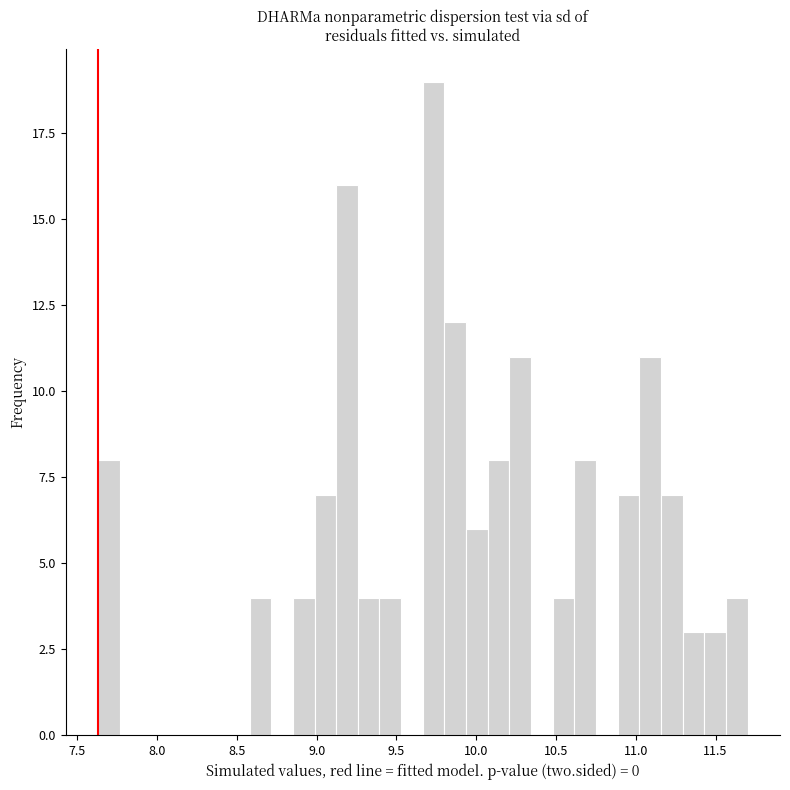

Around what value on the x-axis is the tallest bar? Give the approximate position of its centre, as read against the axis.

9.75